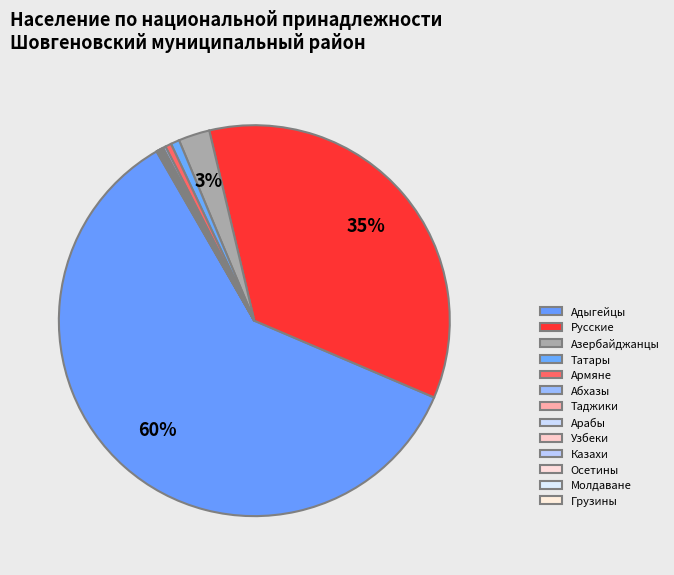

Is it true that Молдаване is 1% of the pie?

False